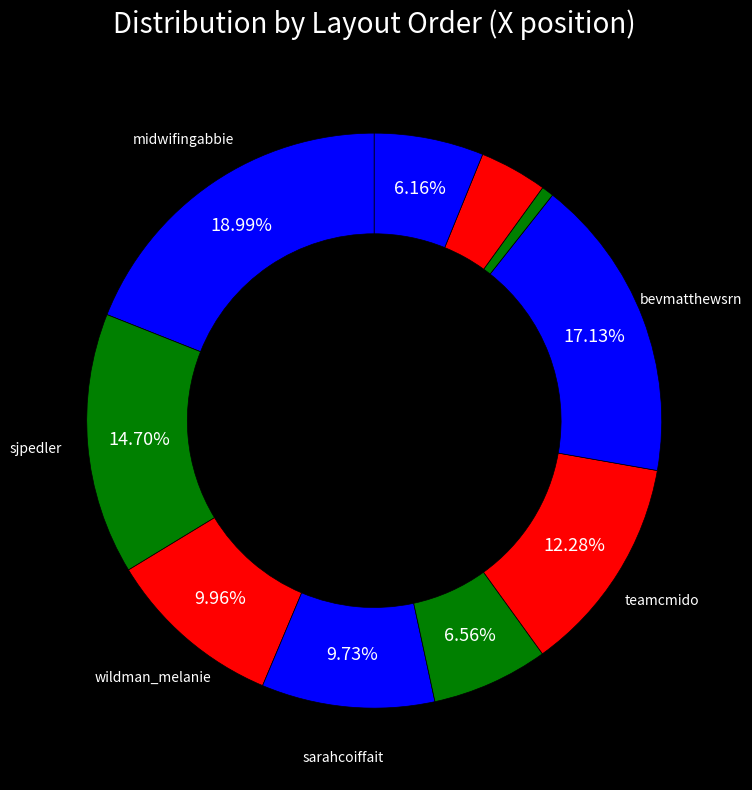

How many slices are in this pie chart?

10